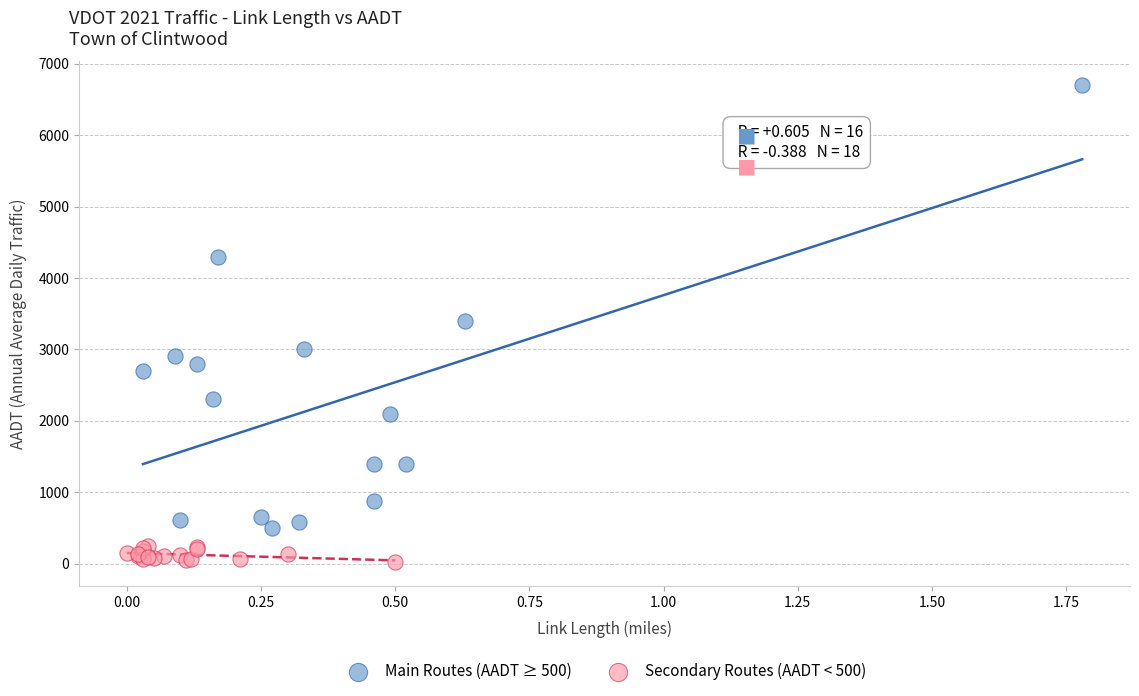

Which series contains the lowest Y value?

Secondary Routes (AADT < 500)